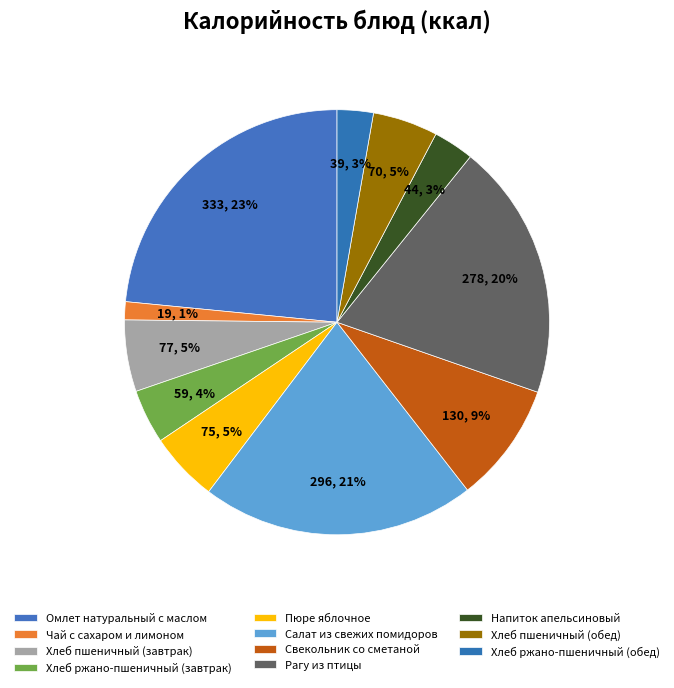

Count the number of slices in the pie.

11